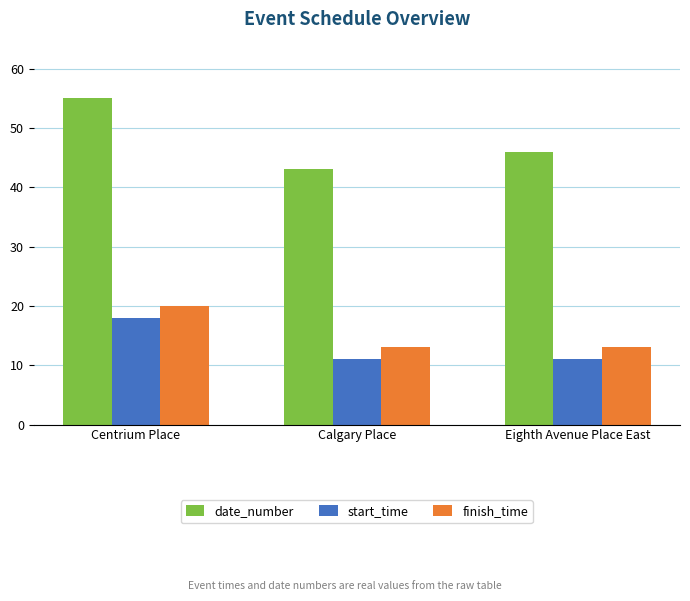

How many start_time values are between 11 and 18?

3